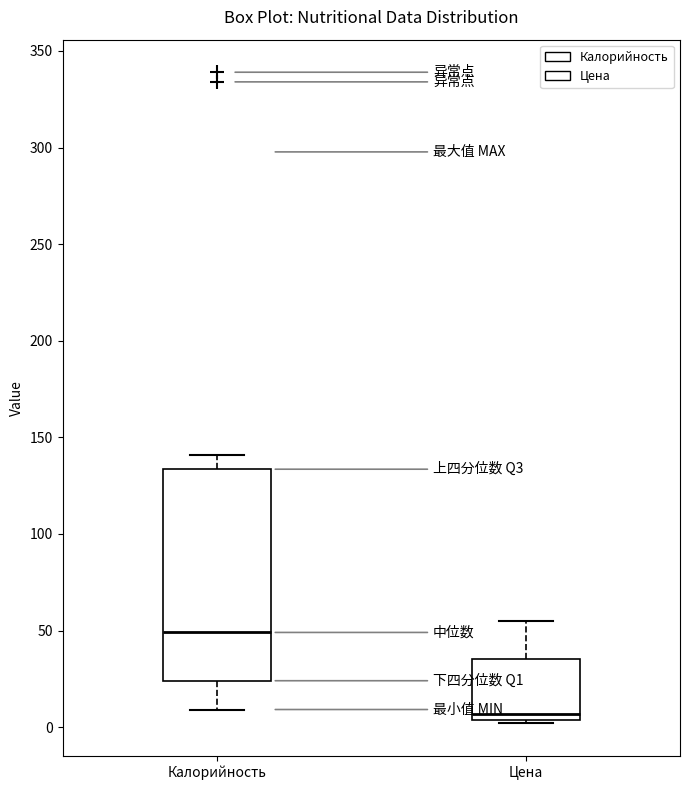

Reading left to right, read every box against the y-axis: the position of its median line, the range the box covers, and the ends of its whiskers. The values are not printed on the chart, so give them approximately, as read against the axis.

Калорийность: median 50, box 25 to 135, whiskers 10 to 140
Цена: median 5 (just above the box's lower edge), box 5 to 35, whiskers 0 to 55